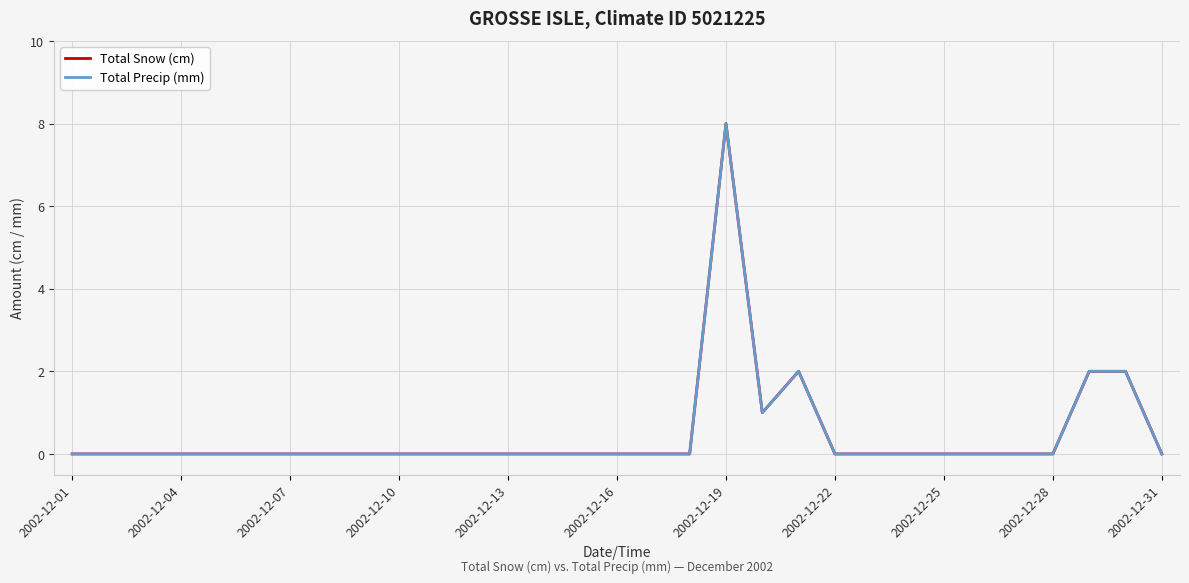

What is the maximum value shown in the chart?

8